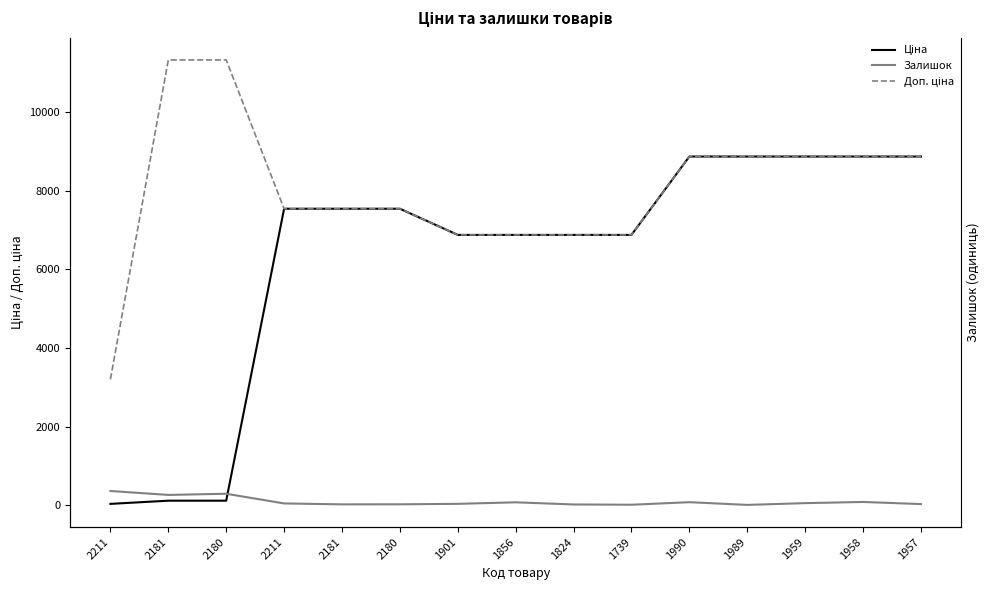

True or false: Ціна and Залишок intersect in this chart.

True